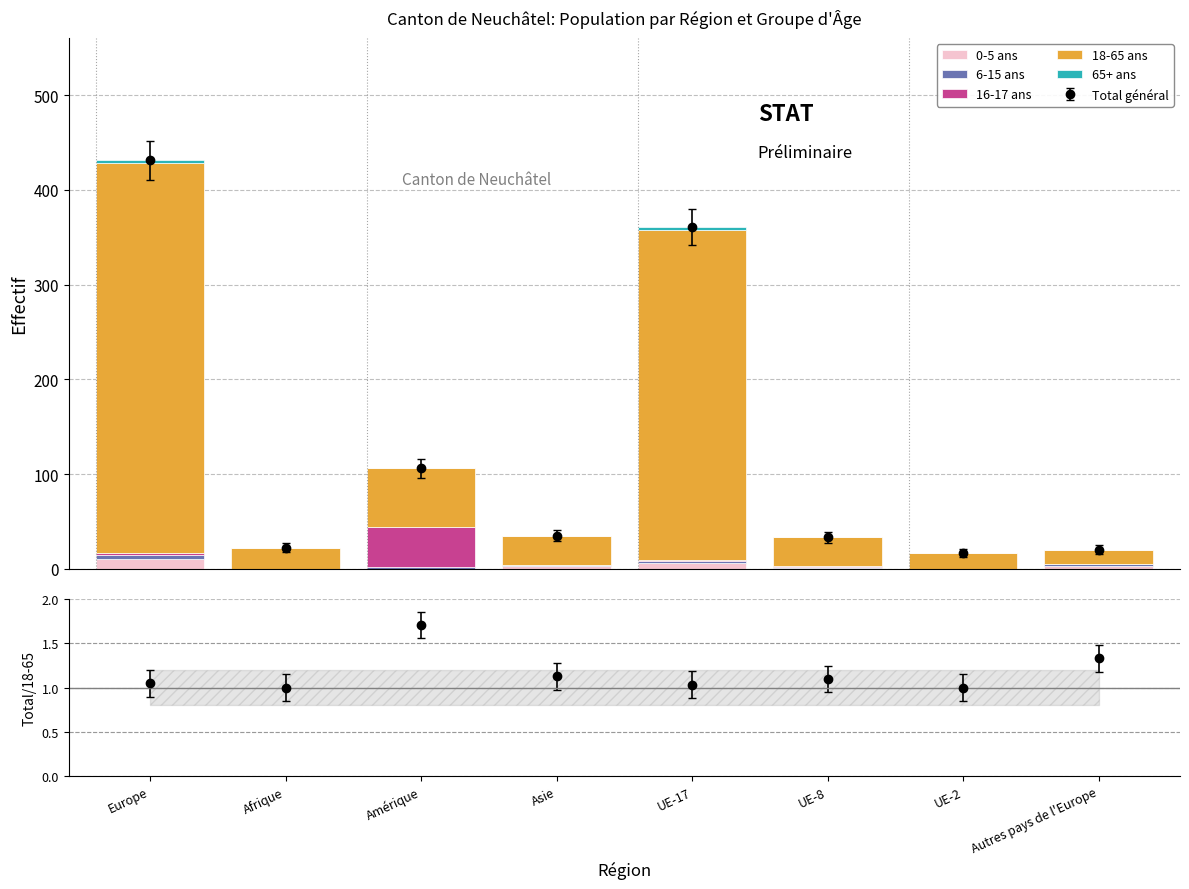

List the series in order of their peak value, highest first.

18-65 ans, 16-17 ans, 0-5 ans, 6-15 ans, 65+ ans